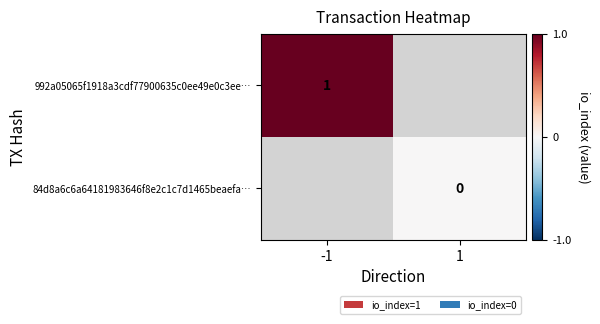

True or false: 992a05065f1918a3cdf77900635c0ee49e0c3ee… has a value of 0 at -1.

False